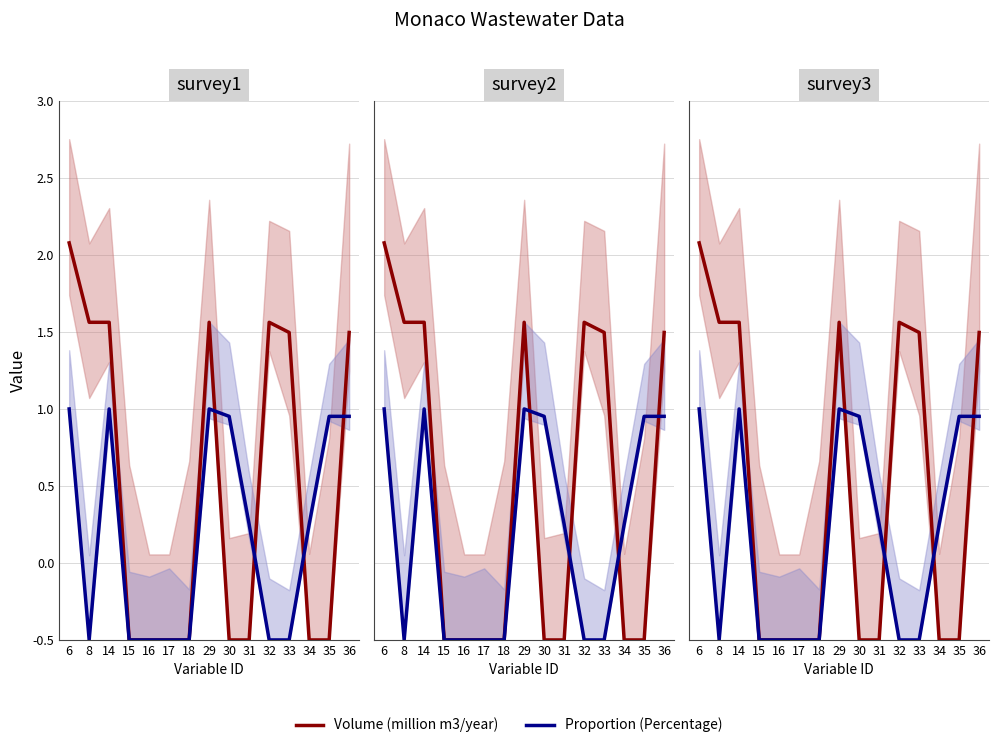

True or false: Volume (million m3/year) and Proportion (Percentage) cross at least once.

True